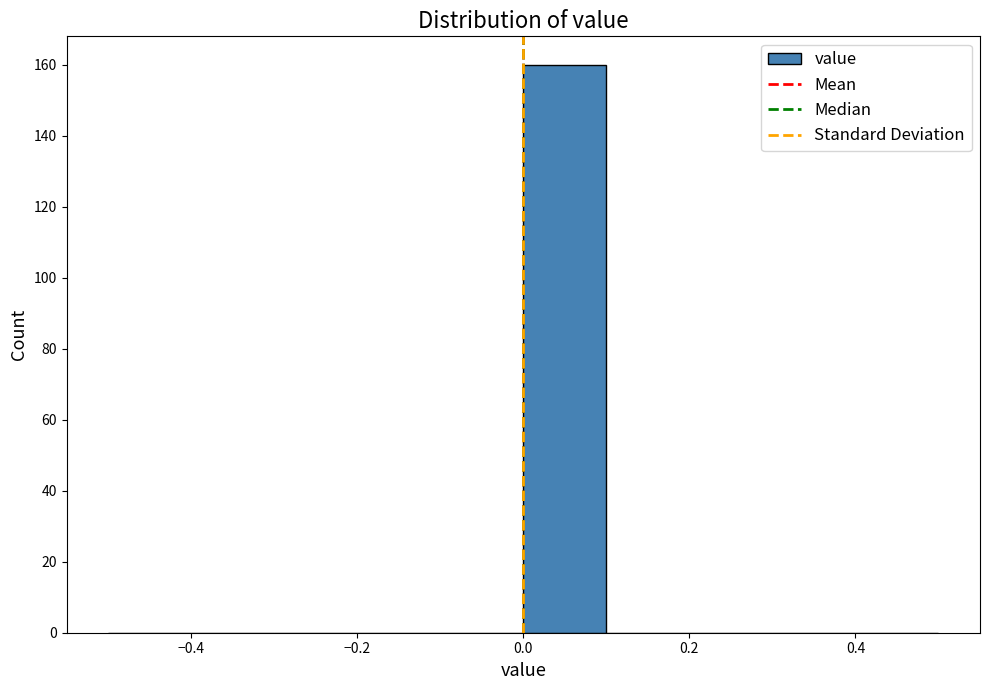

What is the height of the bar covering 0.0 to 0.1 on the x-axis? The values are not printed on the chart, so give them approximately, as read against the axis.

160